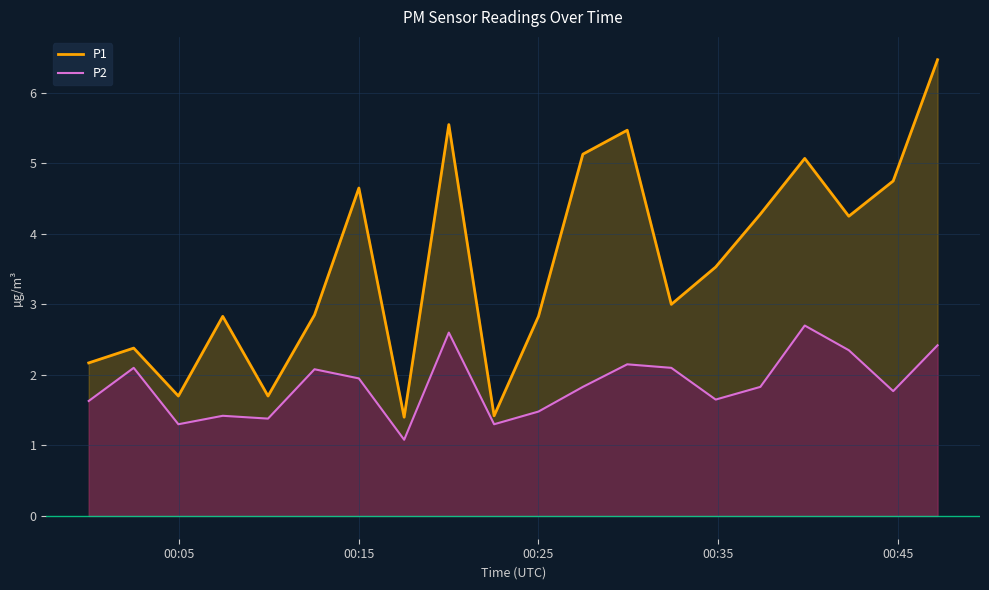

True or false: P1 and P2 cross at least once.

False